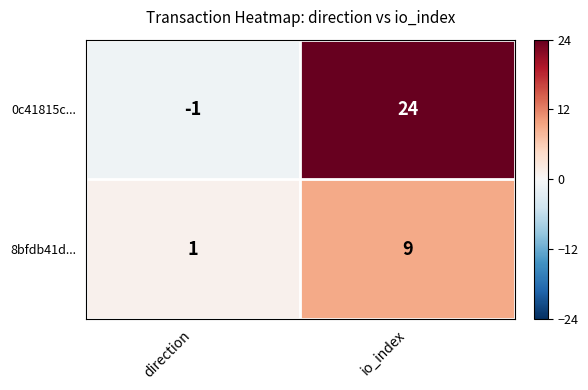

What is the approximate value of 8bfdb41d... at io_index?

9